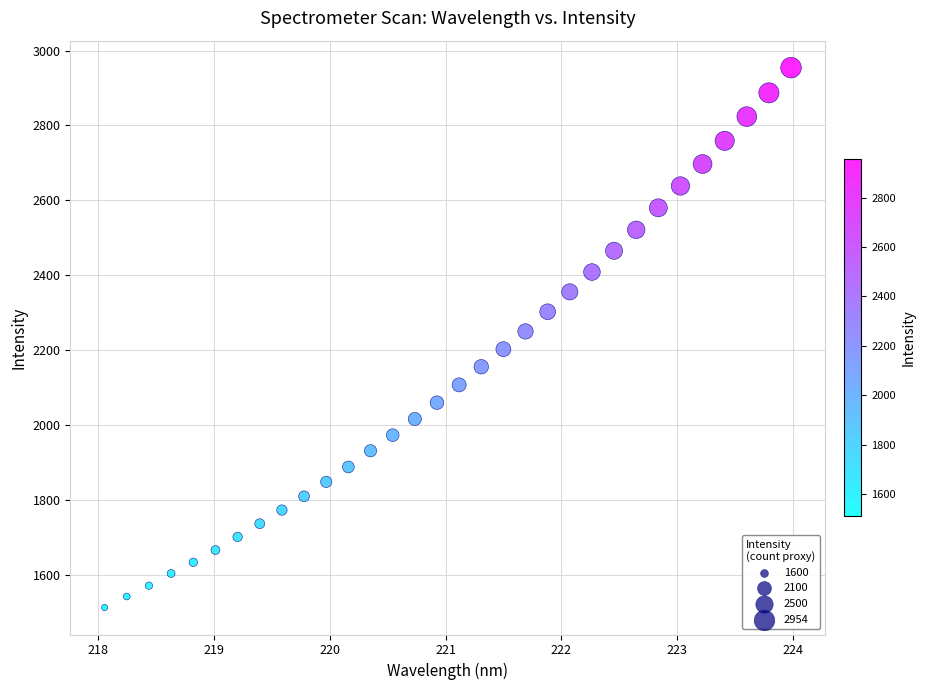

What is the range of X values (max minus min)?

5.9